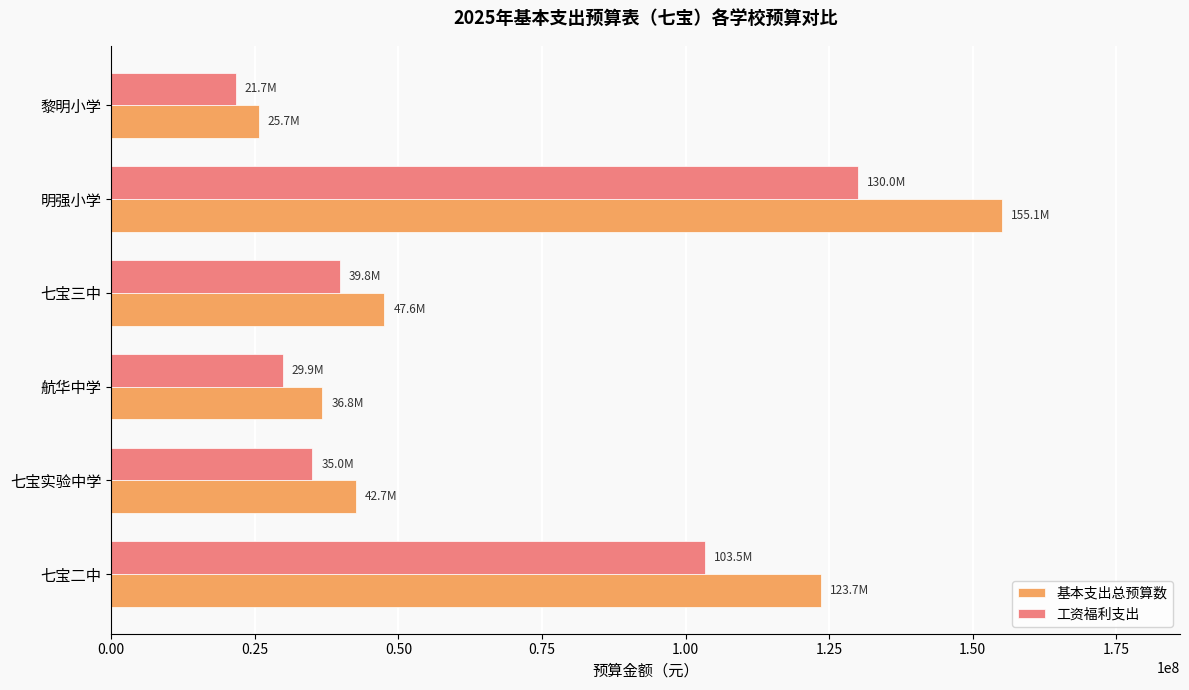

What are all the series names shown in the legend?

基本支出总预算数, 工资福利支出